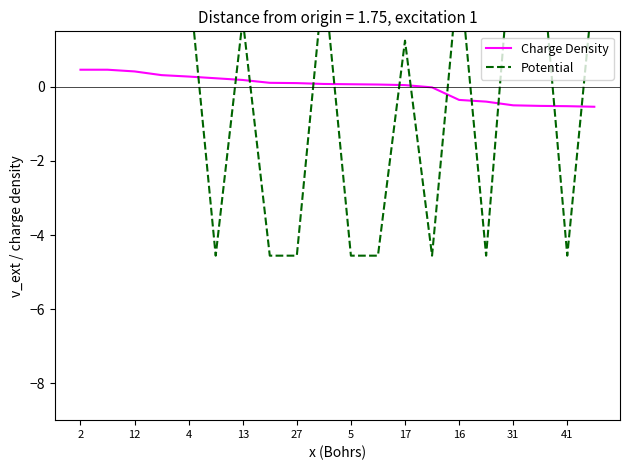

At 4, list the series in order from smallest to largest.

Charge Density, Potential